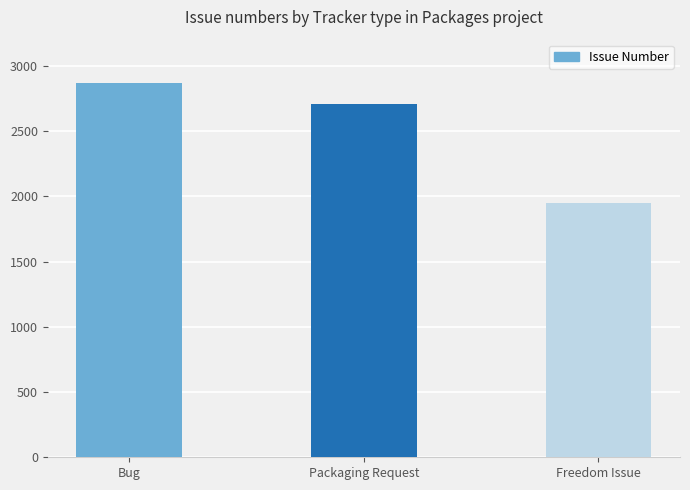

Approximately how many times larger is the value at Bug compared to Packaging Request?

1.1